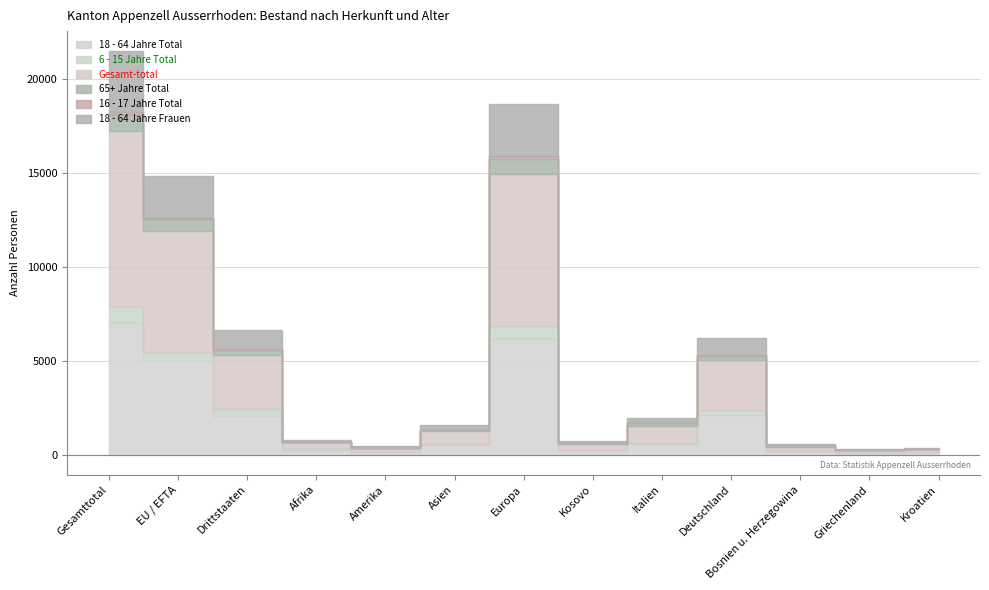

How many interior local valleys does the 6 - 15 Jahre Total series have?

3